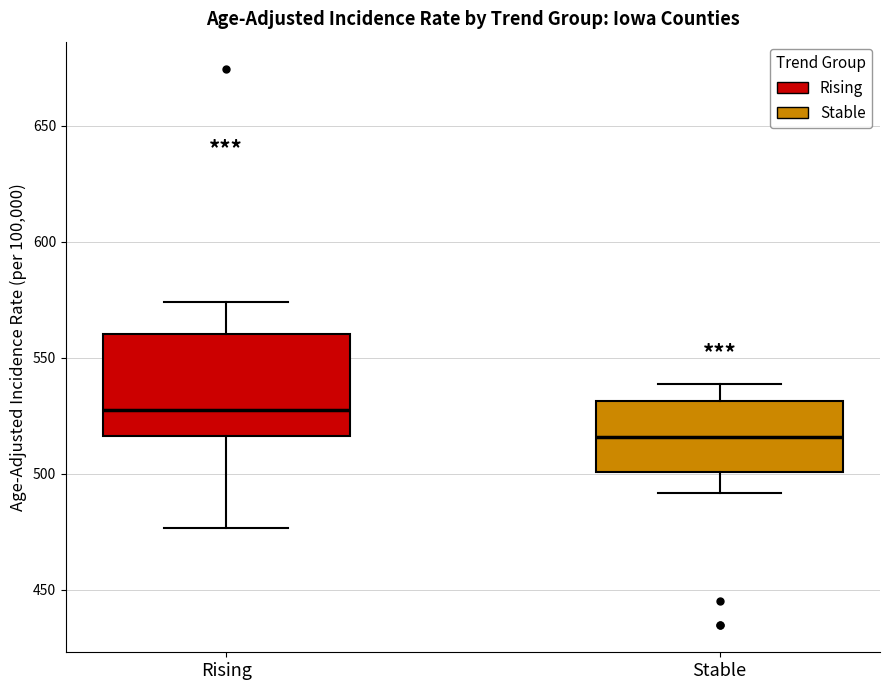

Comparing the boxes themselves (not the whiskers), which one is the tallest?

Rising